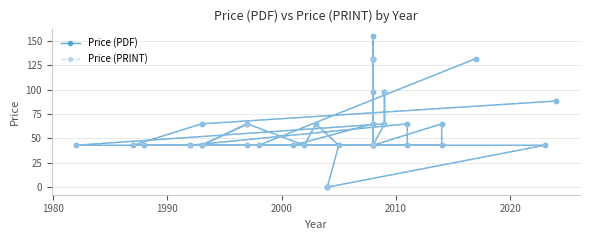

What is the sum of all Price (PDF) values?

2510.4